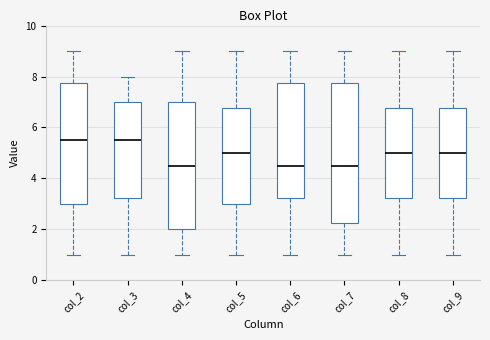

Comparing the boxes themselves (not the whiskers), which one is the tallest?

col_7